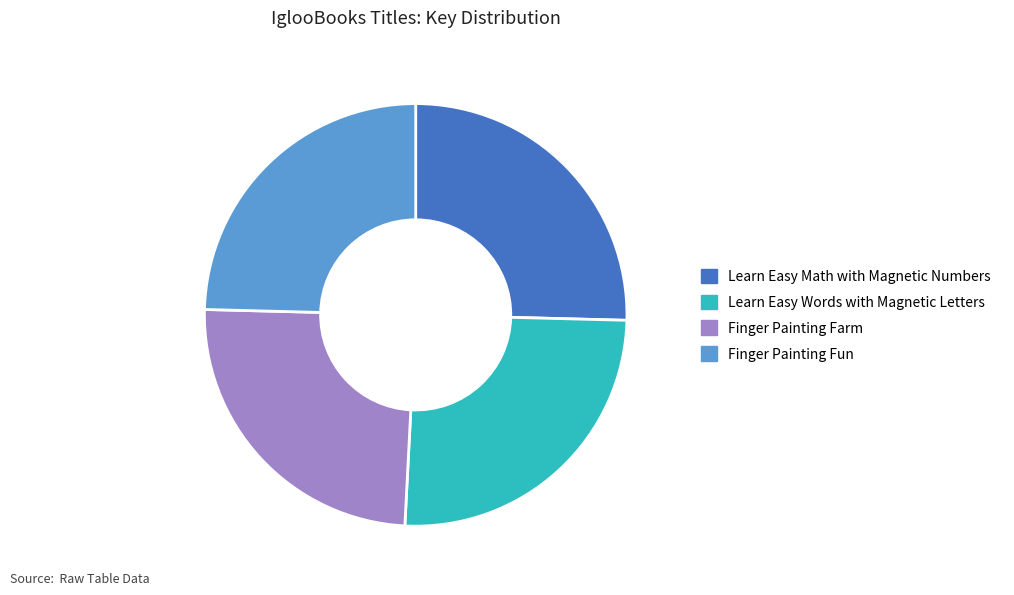

Count the number of slices in the pie.

4